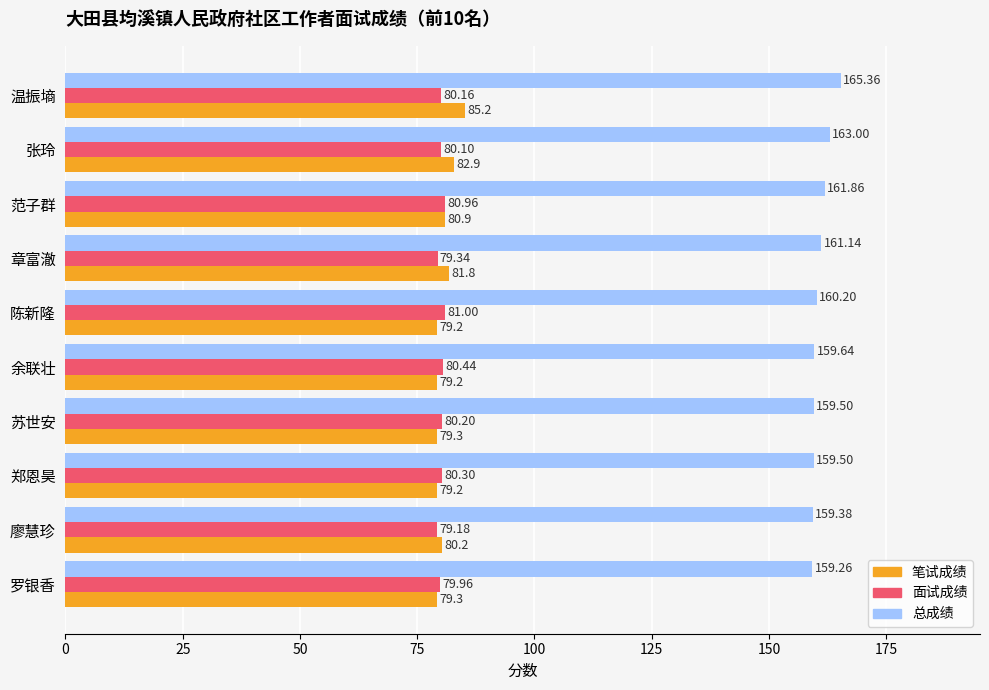

What is the smallest value displayed?

79.2